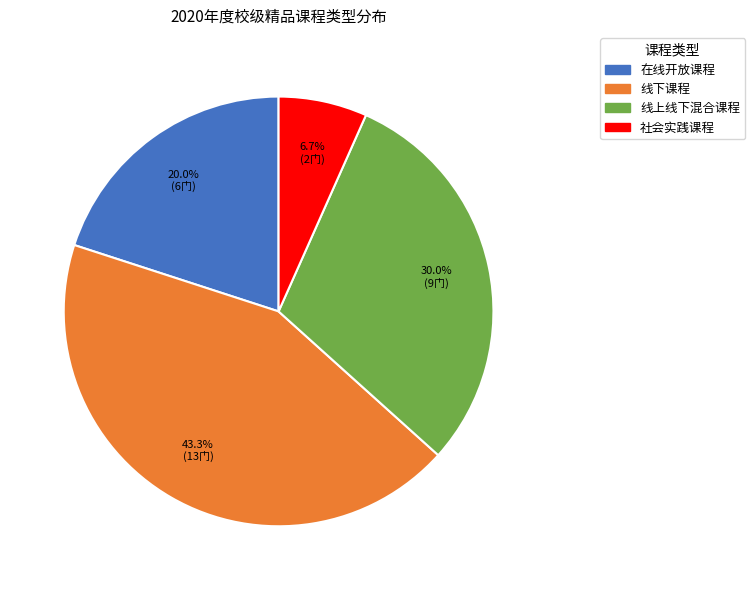

Does 社会实践课程 account for over 50% of the chart?

No